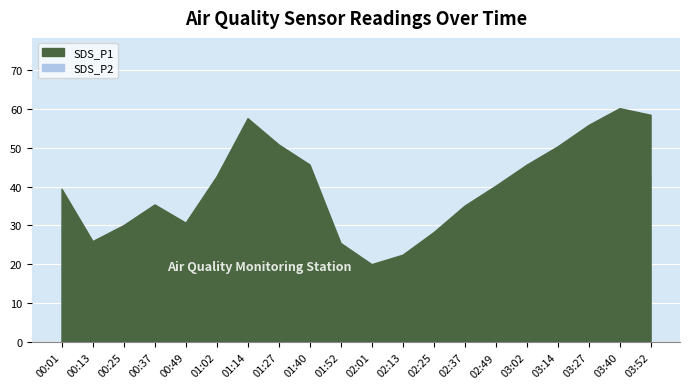

List the labels in order of SDS_P1 value, largest first.

03:40, 03:52, 01:14, 03:27, 01:27, 03:14, 01:40, 03:02, 01:02, 02:49, 00:01, 00:37, 02:37, 00:49, 00:25, 02:25, 00:13, 01:52, 02:13, 02:01